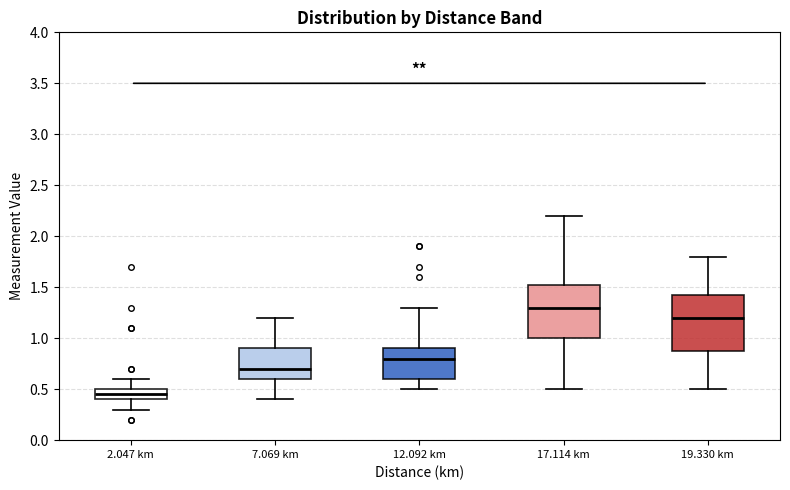

Which box's median line is the lowest?

2.047 km